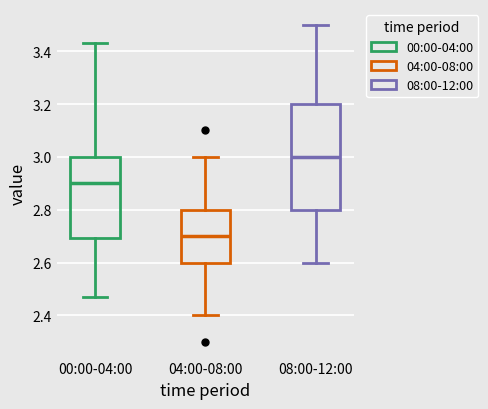

Reading left to right, transcribe this box plot: for each box, give where its median line is, the range the box spans, and where its two whiskers end, as read against the y-axis. The values are not printed on the chart, so give them approximately, as read against the axis.

00:00-04:00: median 2.90, box 2.70 to 3.00, whiskers 2.48 to 3.44
04:00-08:00: median 2.70, box 2.60 to 2.80, whiskers 2.40 to 3.00
08:00-12:00: median 3.00, box 2.80 to 3.20, whiskers 2.60 to 3.50